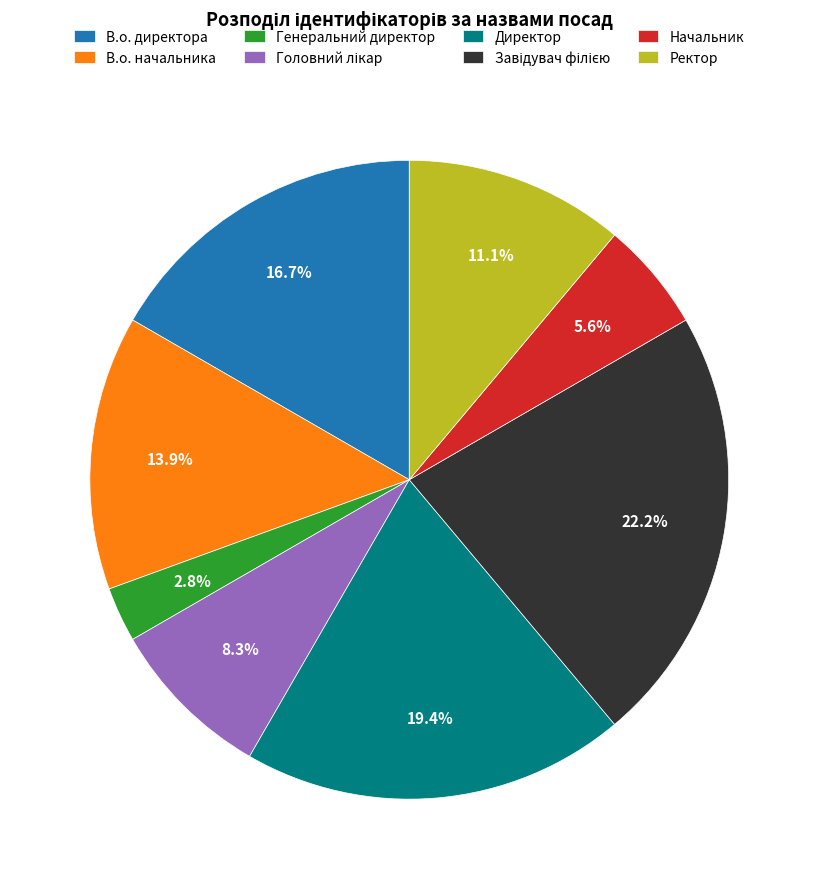

True or false: В.о. начальника accounts for 14% of the total.

True